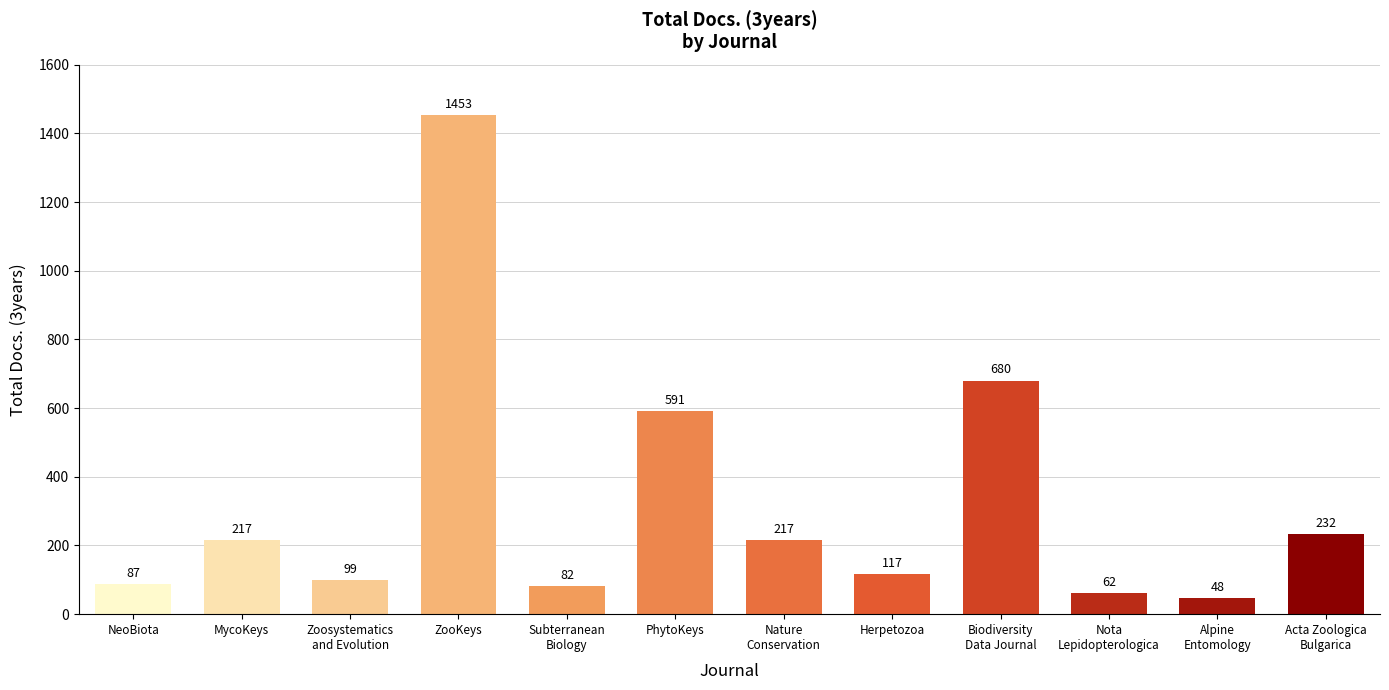

What is the smallest value displayed?

48